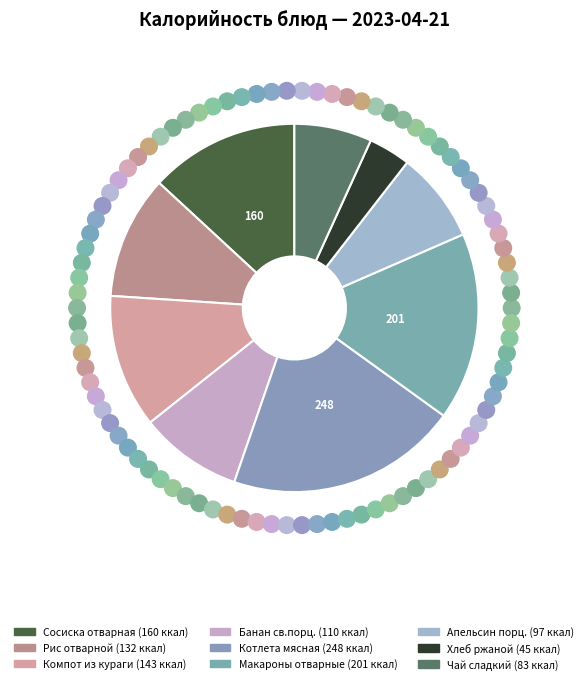

What percentage do Сосиска отварная and Хлеб ржаной together represent?

16.8%